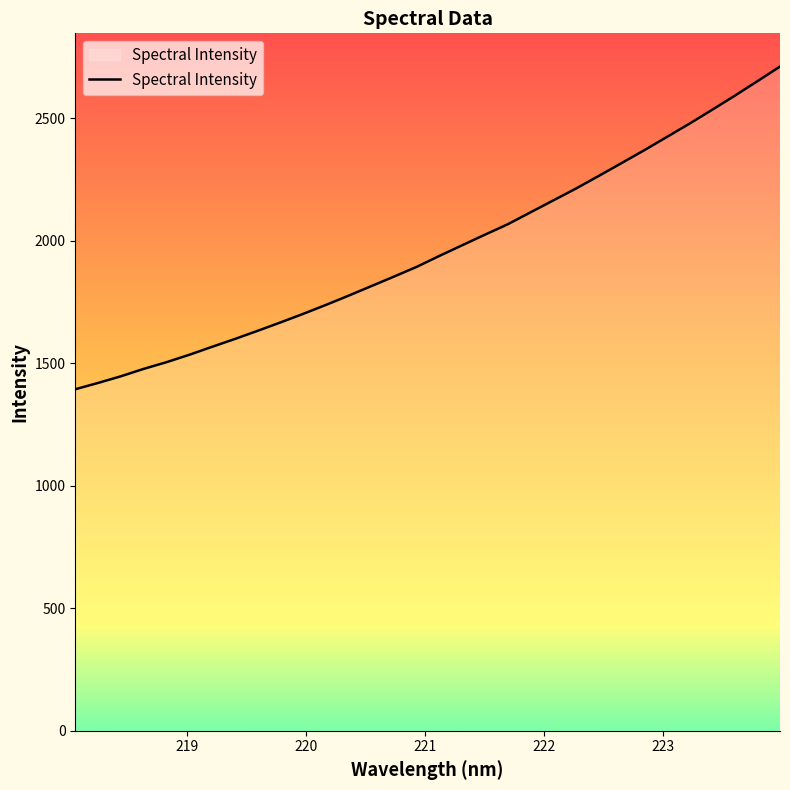

What is the smallest value displayed?

1393.5